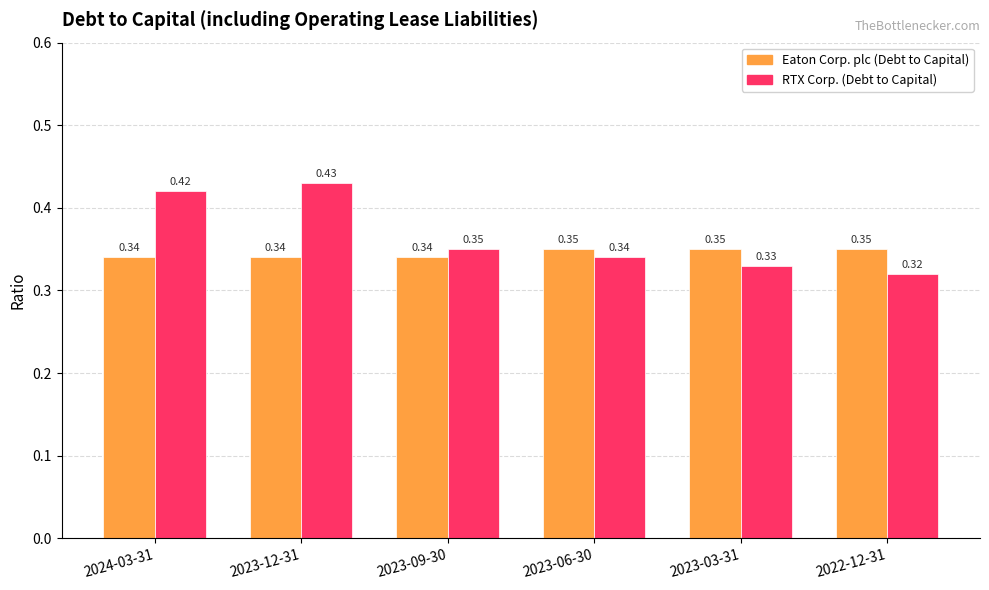

What are all the series names shown in the legend?

Eaton Corp. plc (Debt to Capital), RTX Corp. (Debt to Capital)